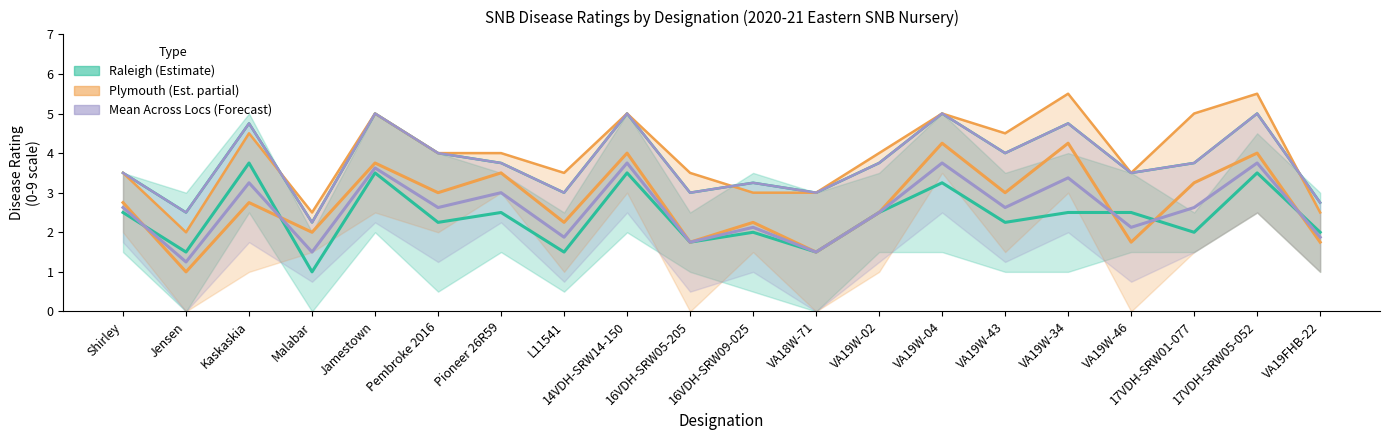

Reading left to right, transcribe all the data shown in this chart.

Raleigh Leaves: Shirley=3.5	Jensen=3.0	Kaskaskia=5.0	Malabar=2.0	Jamestown=5.0	Pembroke 2016=4.0	Pioneer 26R59=3.5	L11541=2.5	14VDH-SRW14-150=5.0	16VDH-SRW05-205=2.5	16VDH-SRW09-025=3.5	VA18W-71=3.0	VA19W-02=3.5	VA19W-04=5.0	VA19W-43=3.5	VA19W-34=4.0	VA19W-46=3.5	17VDH-SRW01-077=2.5	17VDH-SRW05-052=4.5	VA19FHB-22=3.0
Raleigh Glumes: Shirley=1.5	Jensen=0.0	Kaskaskia=2.5	Malabar=0.0	Jamestown=2.0	Pembroke 2016=0.5	Pioneer 26R59=1.5	L11541=0.5	14VDH-SRW14-150=2.0	16VDH-SRW05-205=1.0	16VDH-SRW09-025=0.5	VA18W-71=0.0	VA19W-02=1.5	VA19W-04=1.5	VA19W-43=1.0	VA19W-34=1.0	VA19W-46=1.5	17VDH-SRW01-077=1.5	17VDH-SRW05-052=2.5	VA19FHB-22=1.0
Plymouth Leaves: Shirley=3.5	Jensen=2.0	Kaskaskia=4.5	Malabar=2.5	Jamestown=5.0	Pembroke 2016=4.0	Pioneer 26R59=4.0	L11541=3.5	14VDH-SRW14-150=5.0	16VDH-SRW05-205=3.5	16VDH-SRW09-025=3.0	VA18W-71=3.0	VA19W-02=4.0	VA19W-04=5.0	VA19W-43=4.5	VA19W-34=5.5	VA19W-46=3.5	17VDH-SRW01-077=5.0	17VDH-SRW05-052=5.5	VA19FHB-22=2.5
Plymouth Glumes: Shirley=2.0	Jensen=0.0	Kaskaskia=1.0	Malabar=1.5	Jamestown=2.5	Pembroke 2016=2.0	Pioneer 26R59=3.0	L11541=1.0	14VDH-SRW14-150=3.0	16VDH-SRW05-205=0.0	16VDH-SRW09-025=1.5	VA18W-71=0.0	VA19W-02=1.0	VA19W-04=3.5	VA19W-43=1.5	VA19W-34=3.0	VA19W-46=0.0	17VDH-SRW01-077=1.5	17VDH-SRW05-052=2.5	VA19FHB-22=1.0
Mean Leaves: Shirley=3.5	Jensen=2.5	Kaskaskia=4.8	Malabar=2.2	Jamestown=5.0	Pembroke 2016=4.0	Pioneer 26R59=3.8	L11541=3.0	14VDH-SRW14-150=5.0	16VDH-SRW05-205=3.0	16VDH-SRW09-025=3.2	VA18W-71=3.0	VA19W-02=3.8	VA19W-04=5.0	VA19W-43=4.0	VA19W-34=4.8	VA19W-46=3.5	17VDH-SRW01-077=3.8	17VDH-SRW05-052=5.0	VA19FHB-22=2.8
Mean Glumes: Shirley=1.8	Jensen=0.0	Kaskaskia=1.8	Malabar=0.8	Jamestown=2.2	Pembroke 2016=1.2	Pioneer 26R59=2.2	L11541=0.8	14VDH-SRW14-150=2.5	16VDH-SRW05-205=0.5	16VDH-SRW09-025=1.0	VA18W-71=0.0	VA19W-02=1.2	VA19W-04=2.5	VA19W-43=1.2	VA19W-34=2.0	VA19W-46=0.8	17VDH-SRW01-077=1.5	17VDH-SRW05-052=2.5	VA19FHB-22=1.0